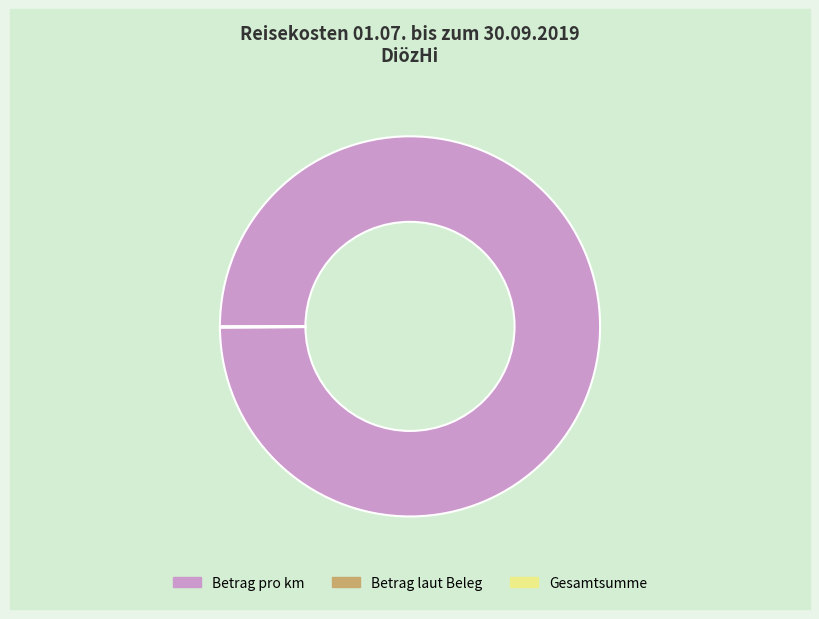

Does any single category account for the majority?

Yes